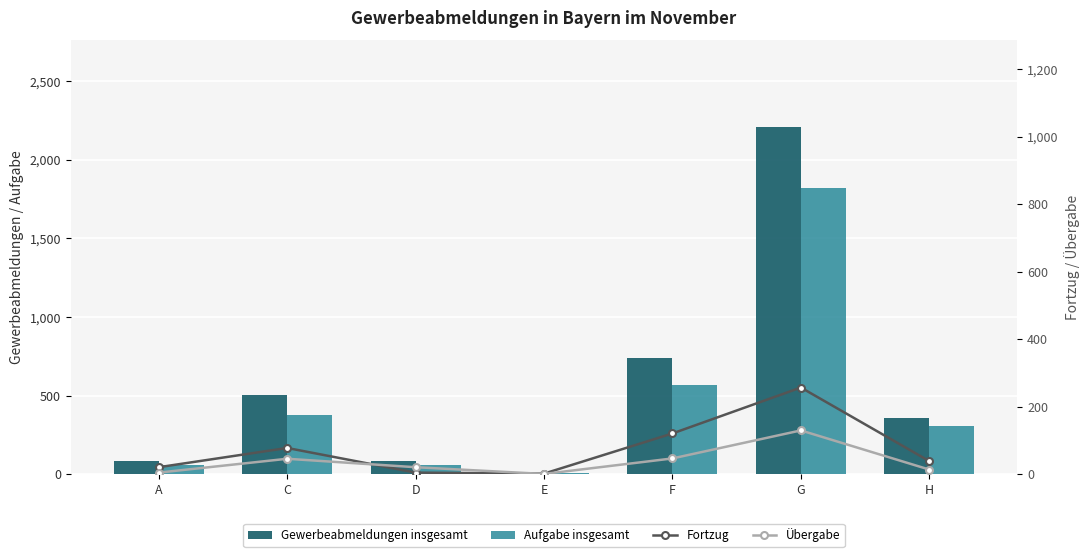

Which label corresponds to the smallest value in the chart?

E